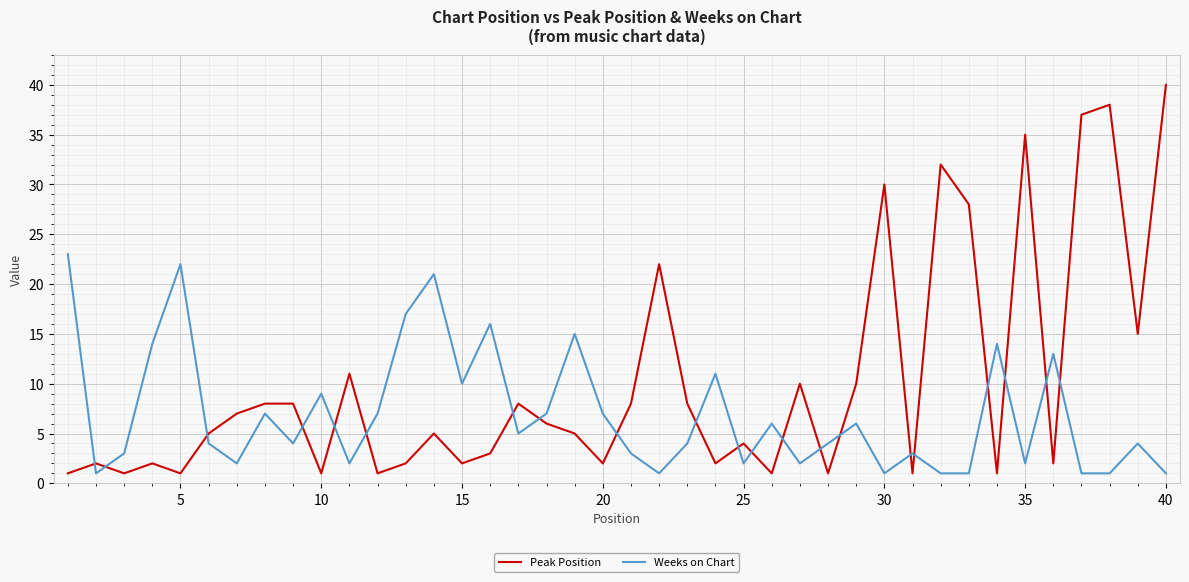

How many times do Weeks on Chart and Peak Position cross each other?

21